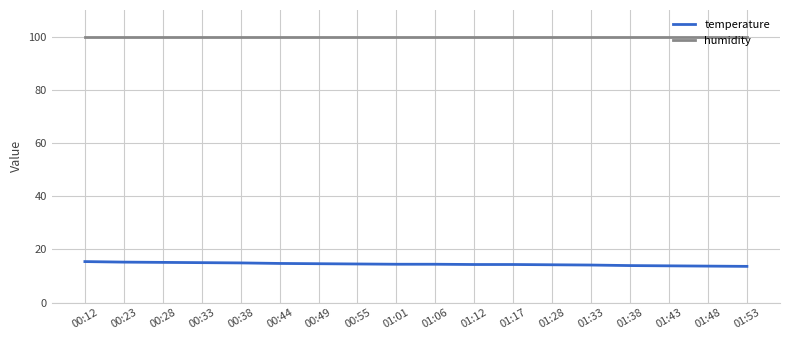

What is the sum of all humidity values?

1798.2